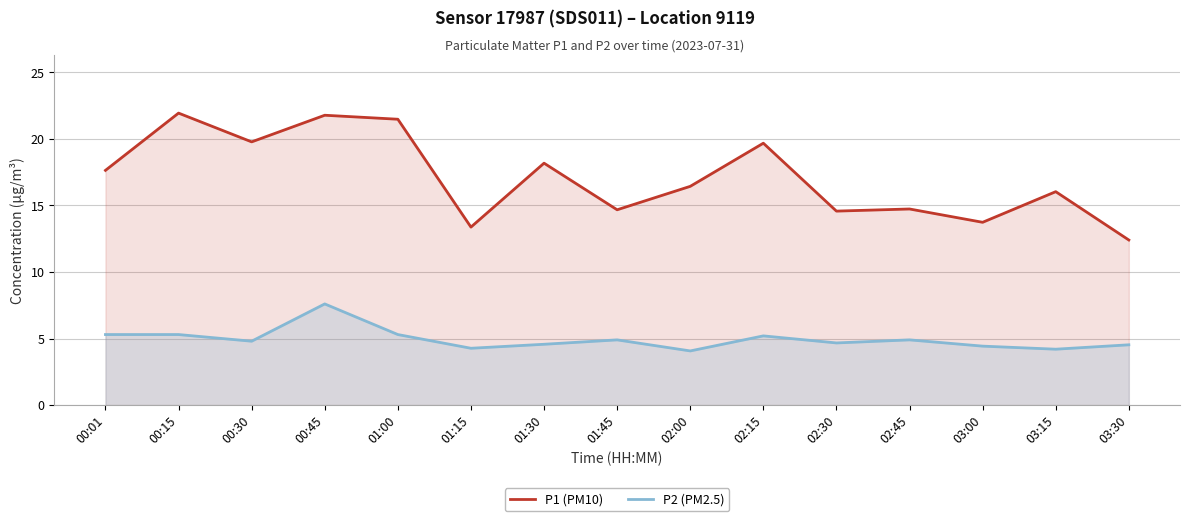

True or false: P1 (PM10) has a value of 18.4 at 01:15.

False